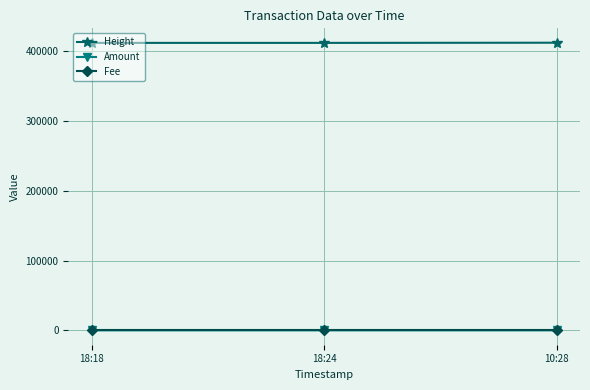

What is the label of the 2nd point from the right?

18:24